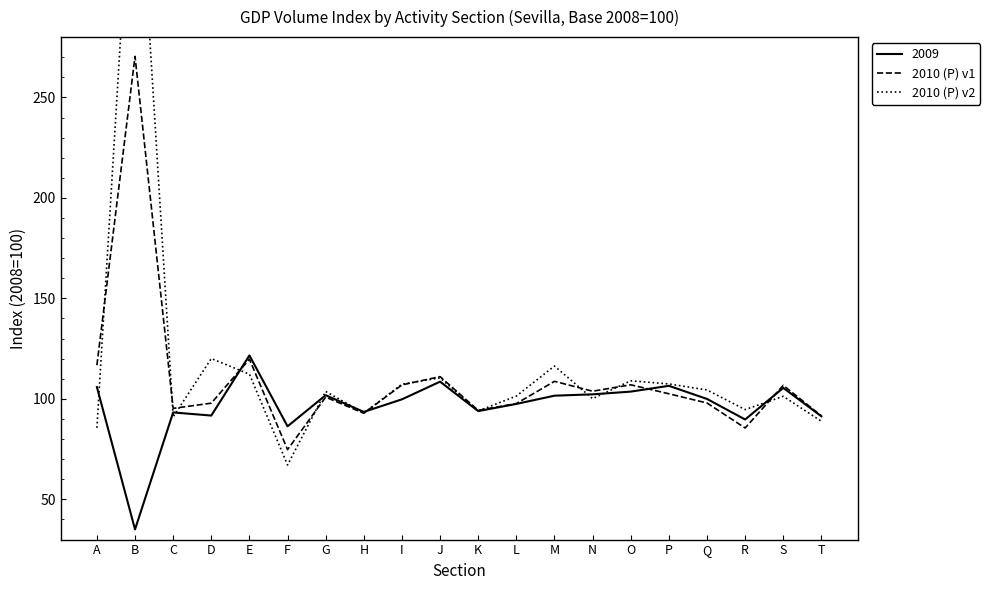

Which category has the highest value in the 2009 series?

E